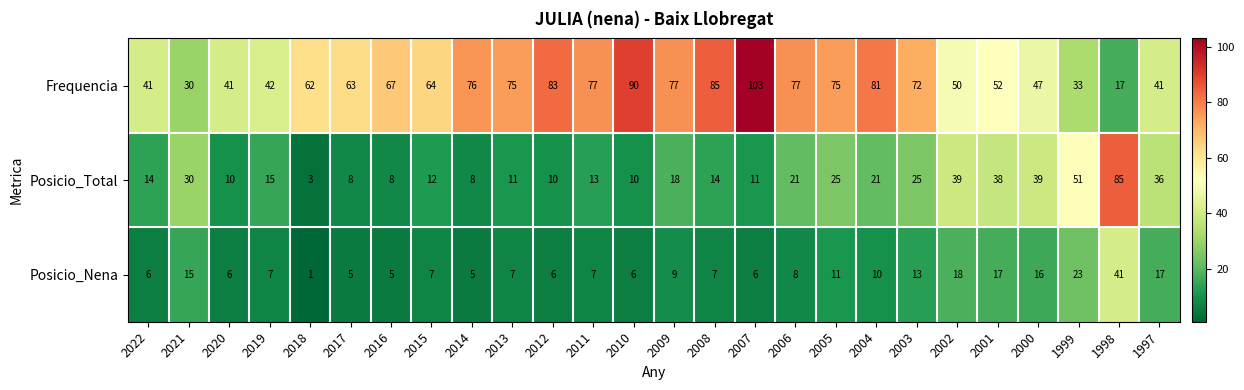

What is the average value of the Posicio_Total series?

22